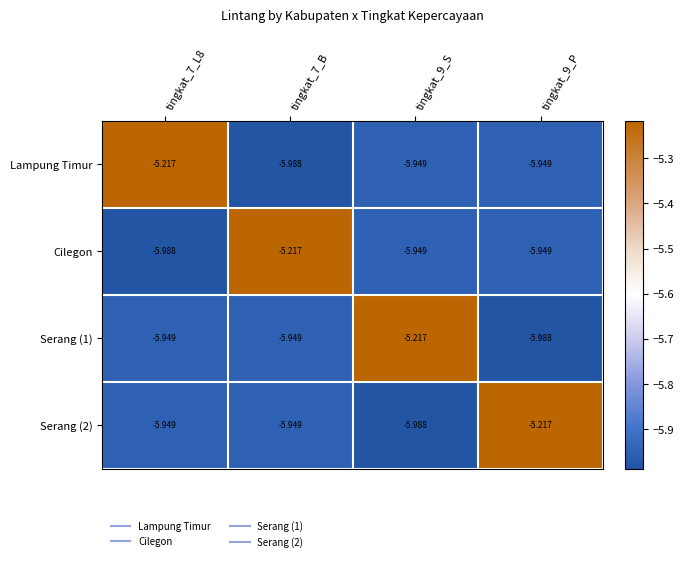

Count the number of categories in the chart.

4